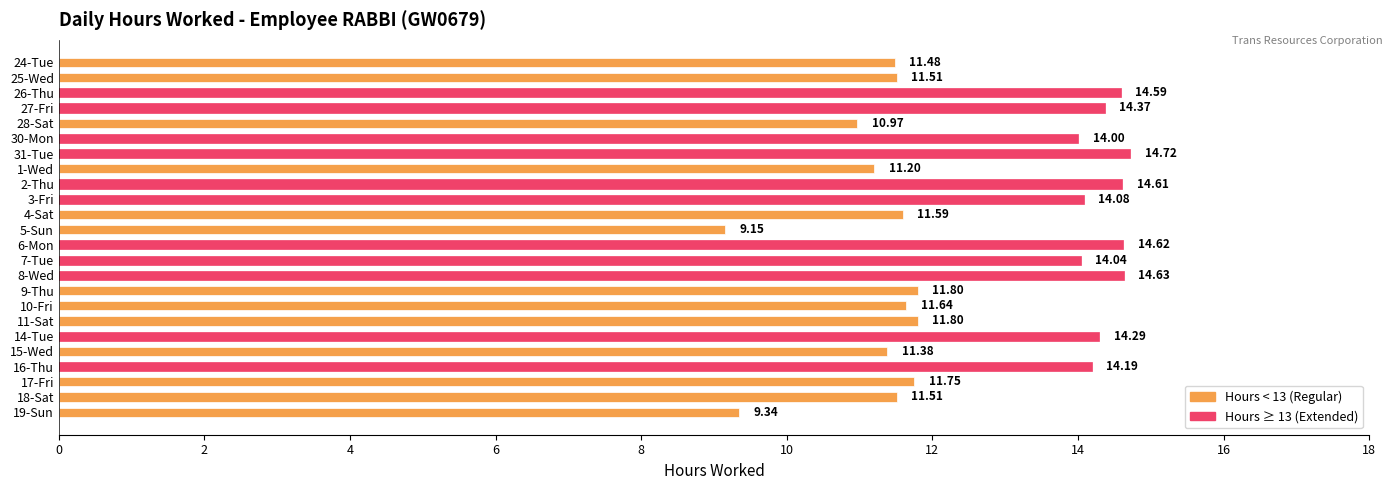

Does the chart contain any negative values?

No